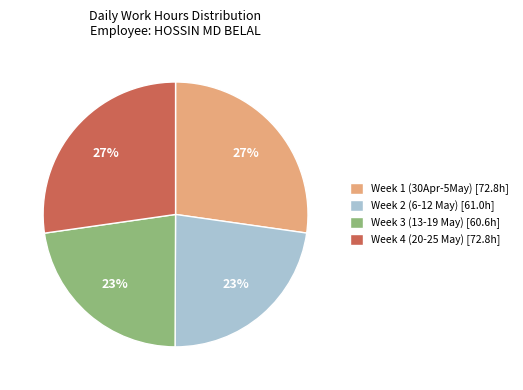

To the nearest percent, what portion does Week 4 (20-25 May) [72.8h] represent?

27%